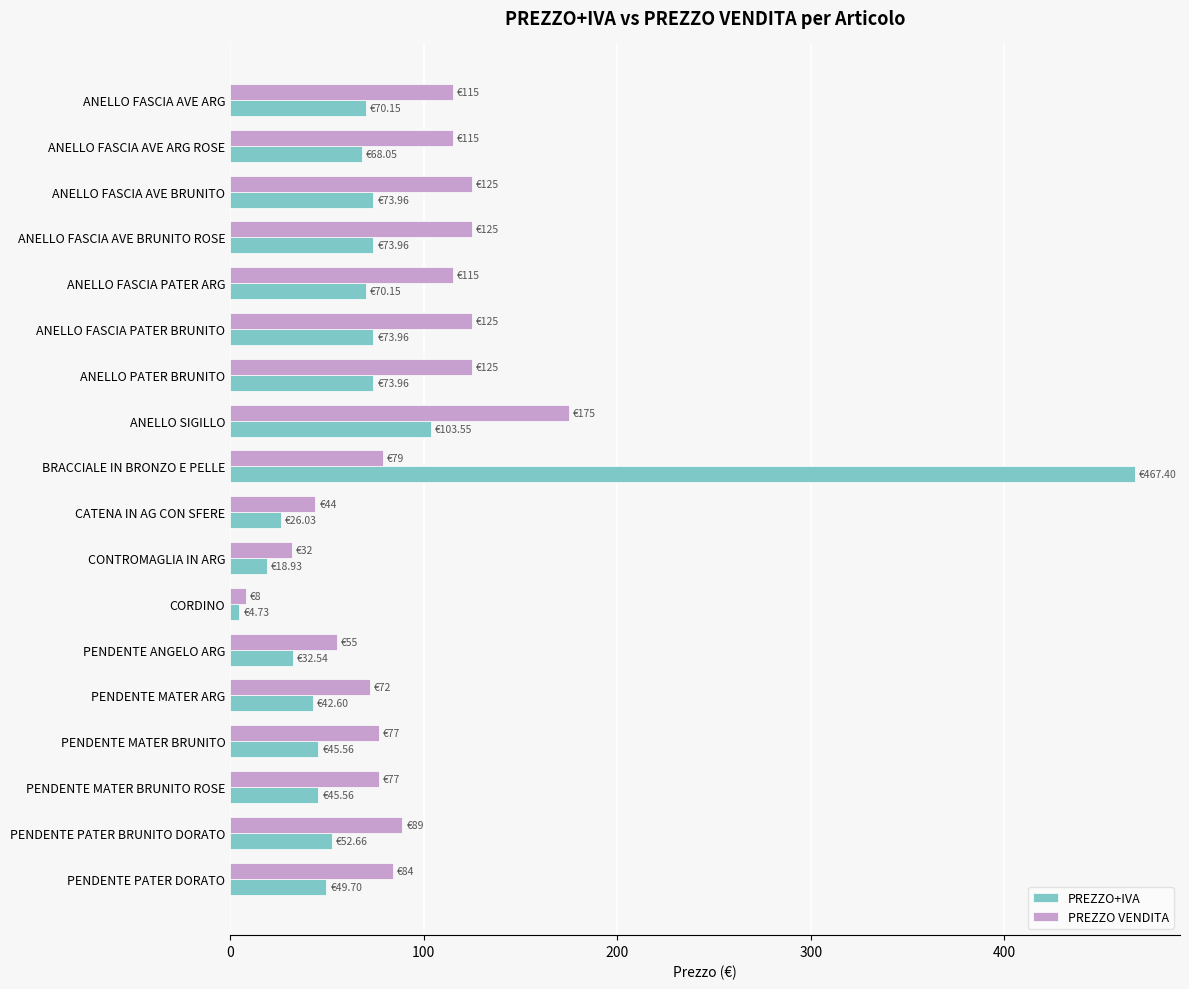

How many data points in PREZZO+IVA are above 68?

9